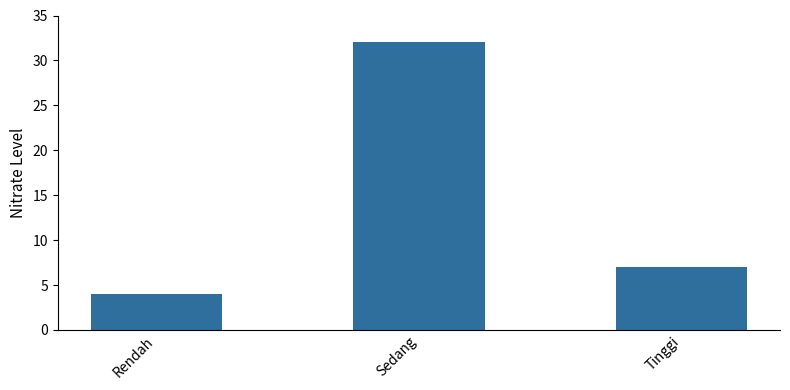

What is the maximum value shown in the chart?

32